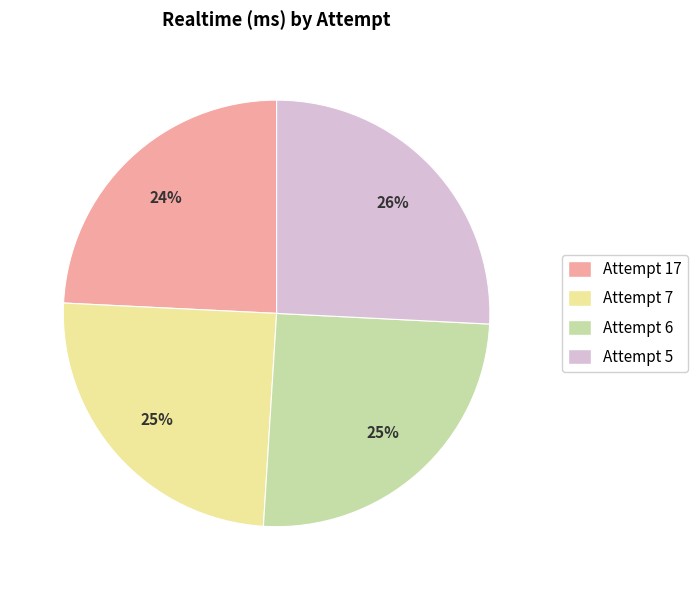

Do Attempt 5 and Attempt 7 together represent more than half of the pie?

Yes